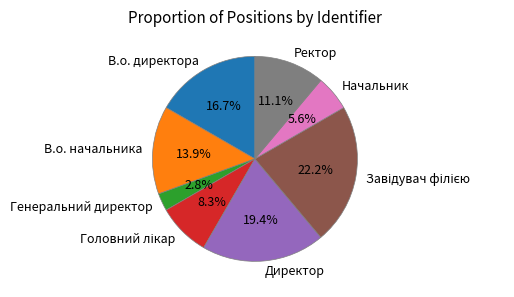

Which category has the smallest portion of the pie?

Генеральний директор